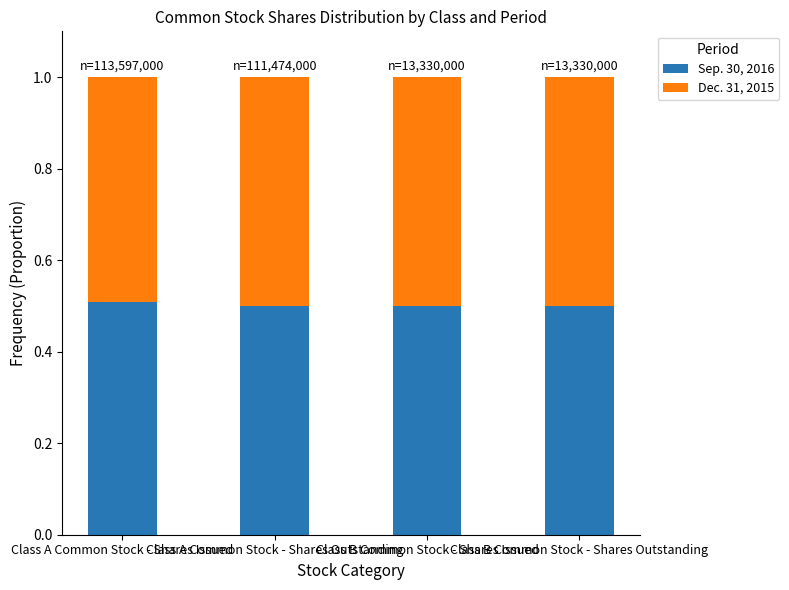

What is the highest value of the Sep. 30, 2016 series?

0.5